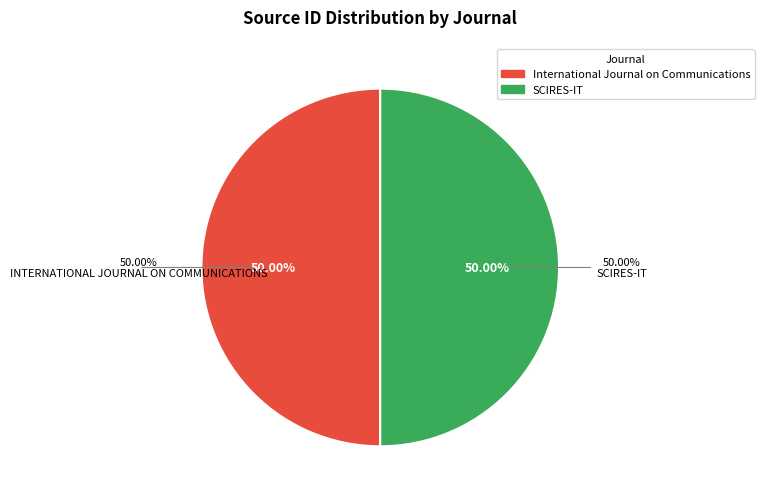

What is the total percentage of SCIRES-IT and International Journal on Communications?

100.0%